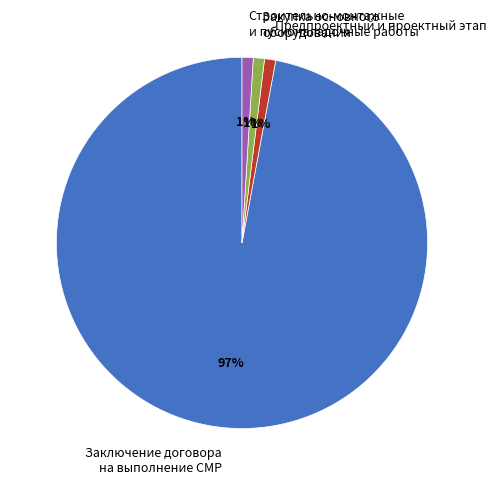

Combined, do Закупка основного оборудования and Строительно-монтажные и пусконаладочные работы account for over 50%?

No